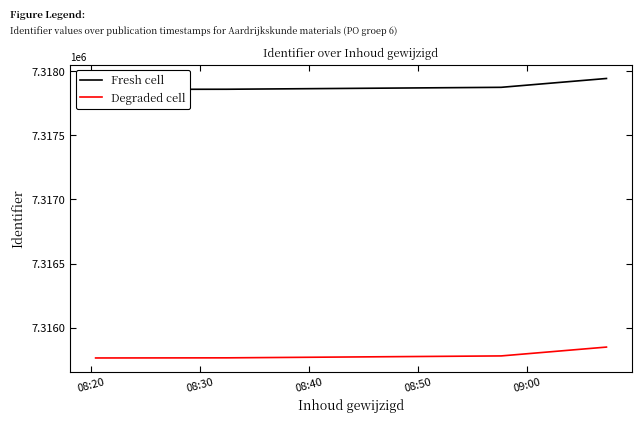

True or false: Fresh cell and Degraded cell cross at least once.

False